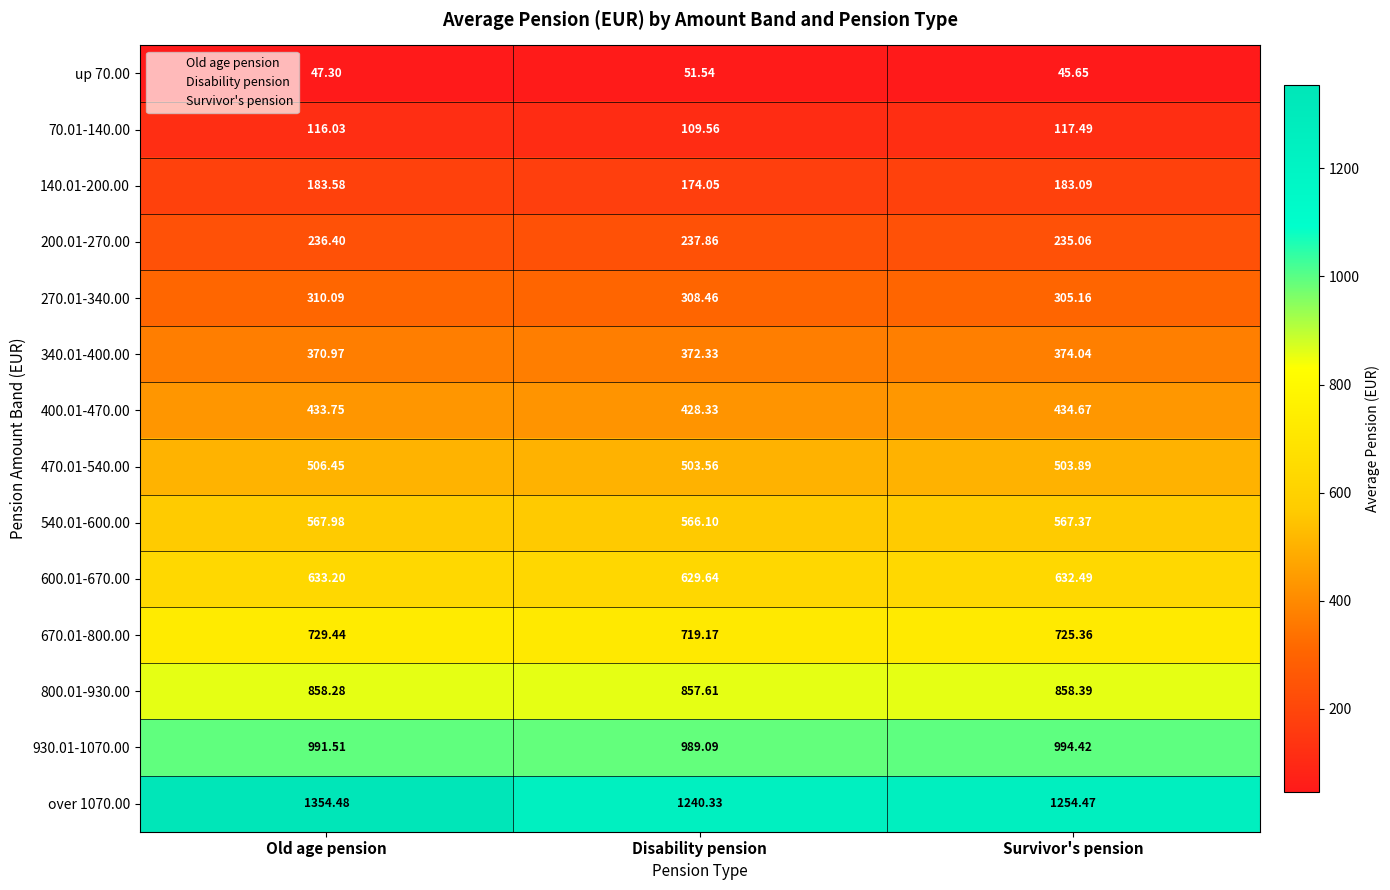

Rank the categories by 540.01-600.00 value from highest to lowest.

Old age pension, Survivor's pension, Disability pension